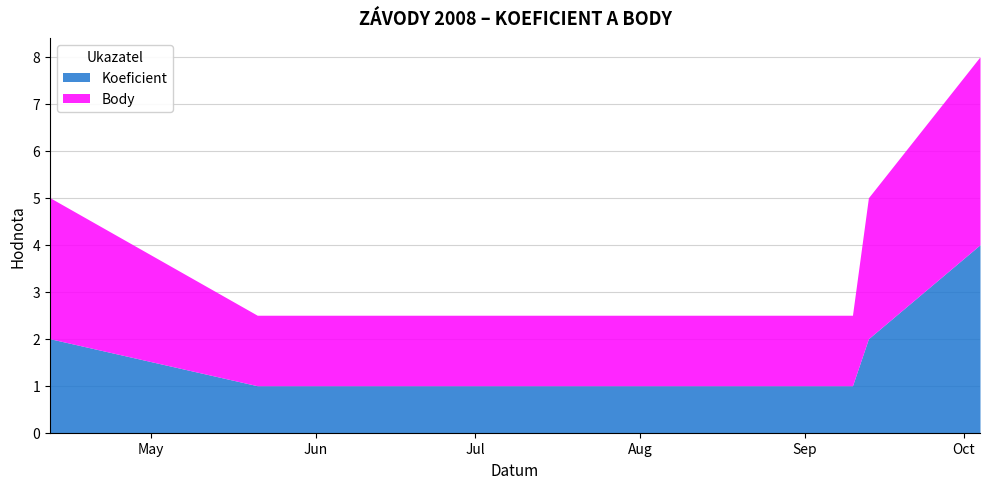

Does the chart have visible grid lines?

Yes